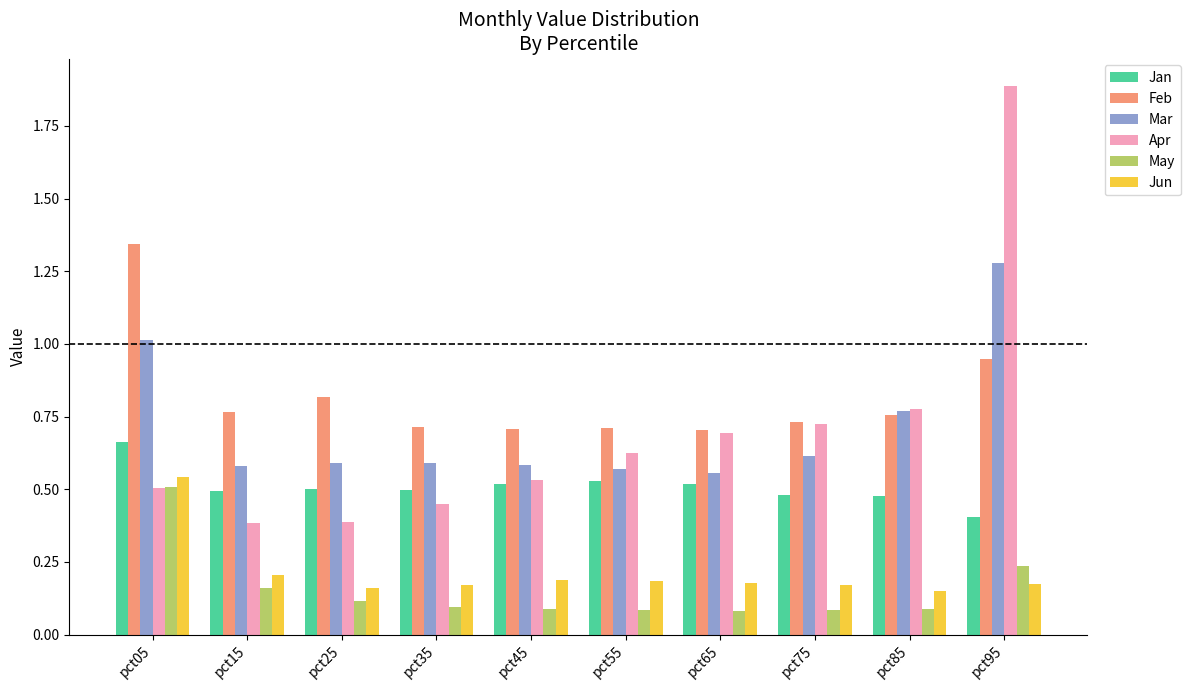

How many groups of bars are there?

10